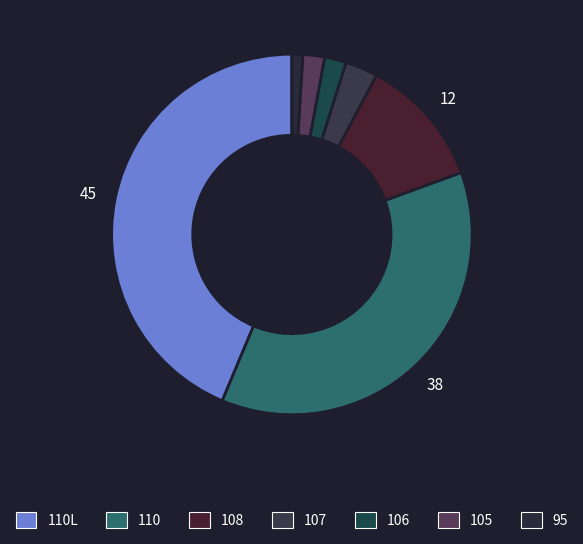

To the nearest percent, what percentage of the pie is 106?

2%